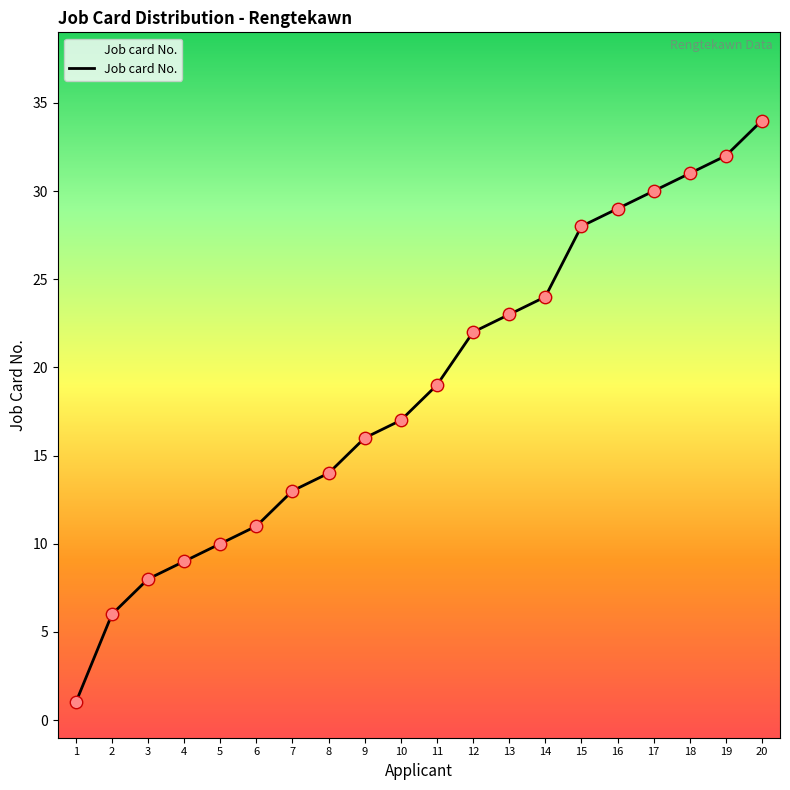

What is the change in value from 6 to 9?

+5